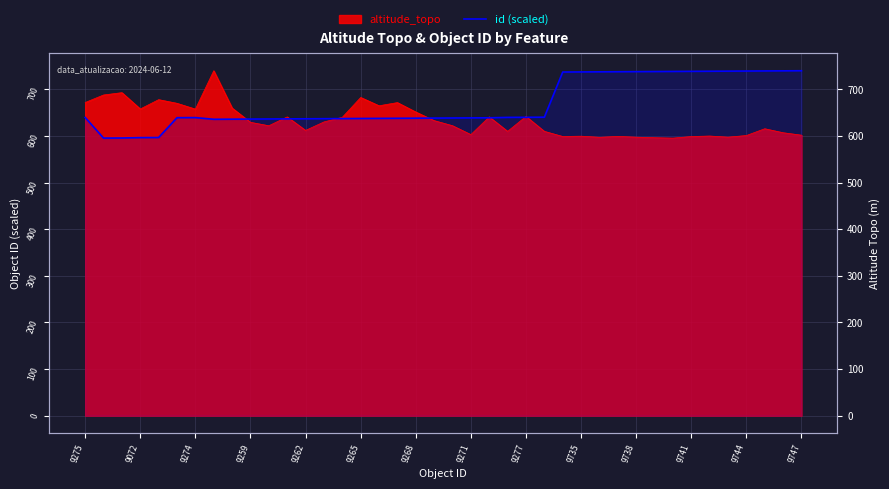

At which label does the data first exceed 639?

9275